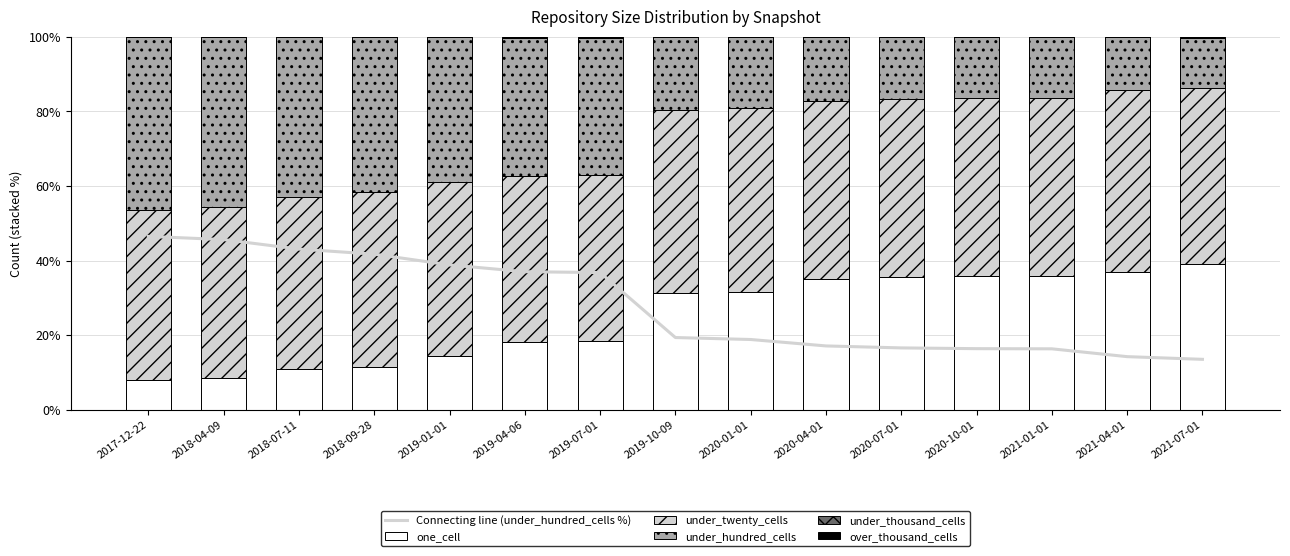

At which category is the sum across all series the highest?

2017-12-22